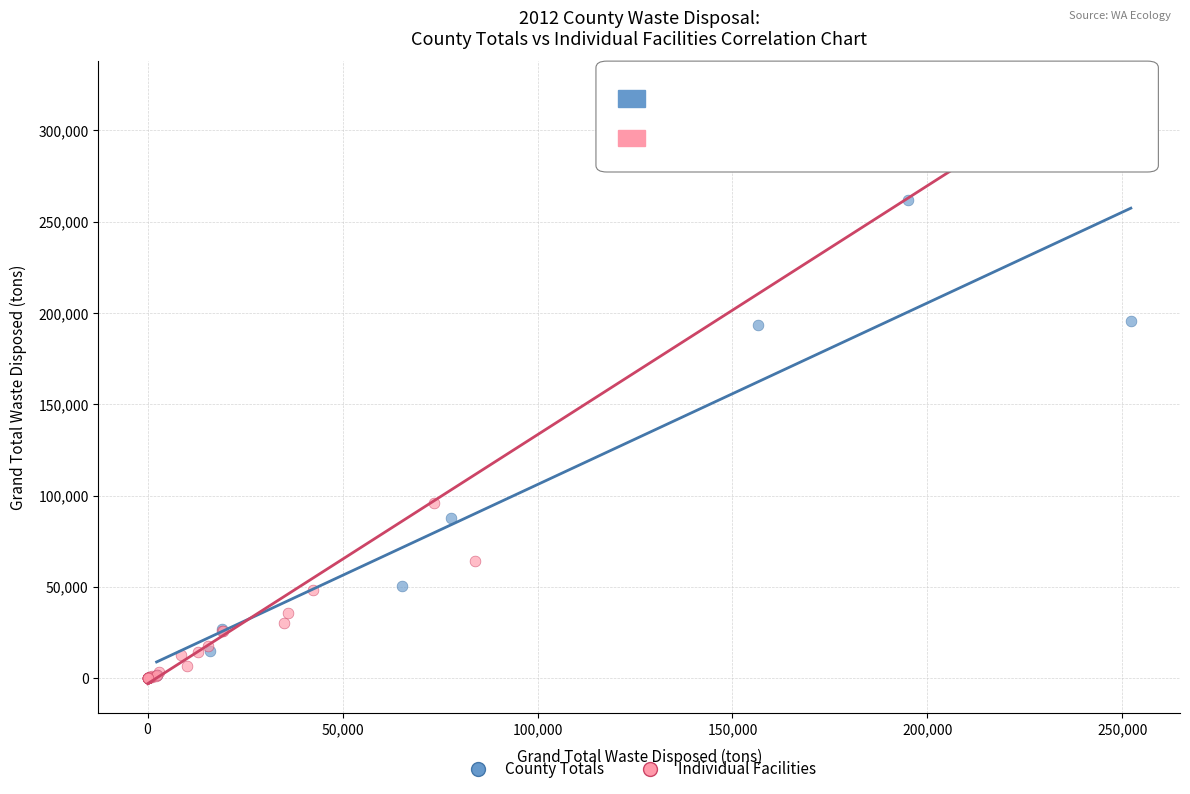

Which series contains the highest Y value?

Individual Facilities